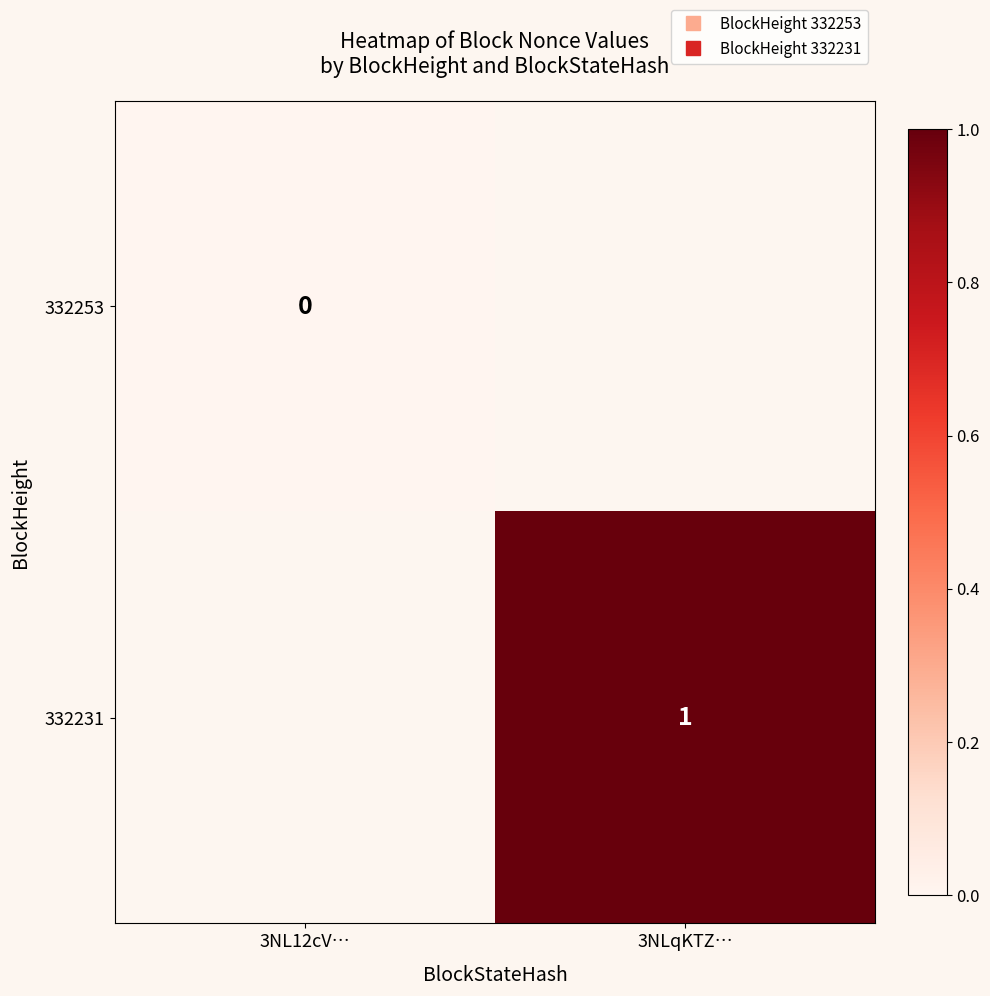

Which series has the widest spread of values?

332253